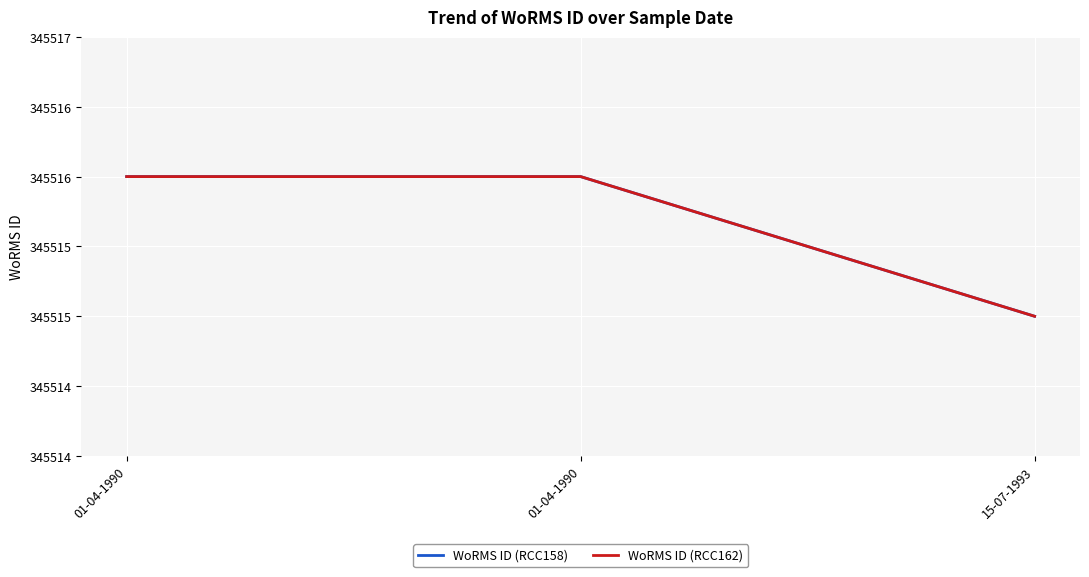

At which category is the sum across all series the highest?

01-04-1990